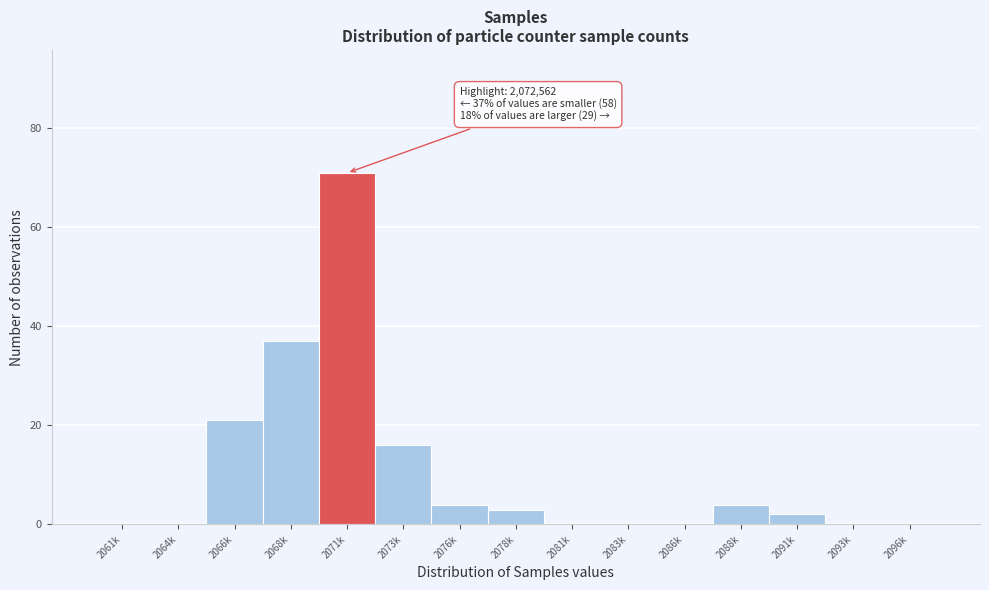

Reading left to right, transcribe all the data shown in this chart.

2061k=0	2064k=0	2066k=21	2068k=37	2071k=71	2073k=16	2076k=4	2078k=3	2081k=0	2083k=0	2086k=0	2088k=4	2091k=2	2093k=0	2096k=0